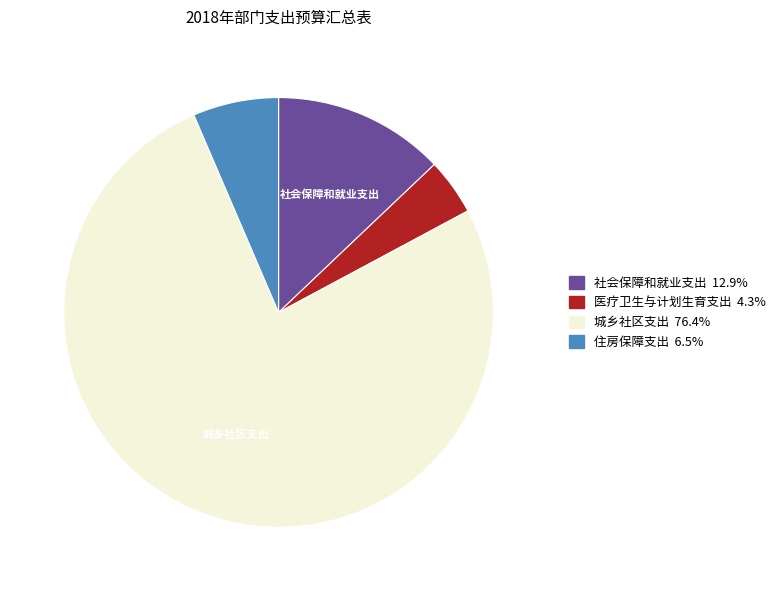

Do 住房保障支出 and 医疗卫生与计划生育支出 together represent more than half of the pie?

No